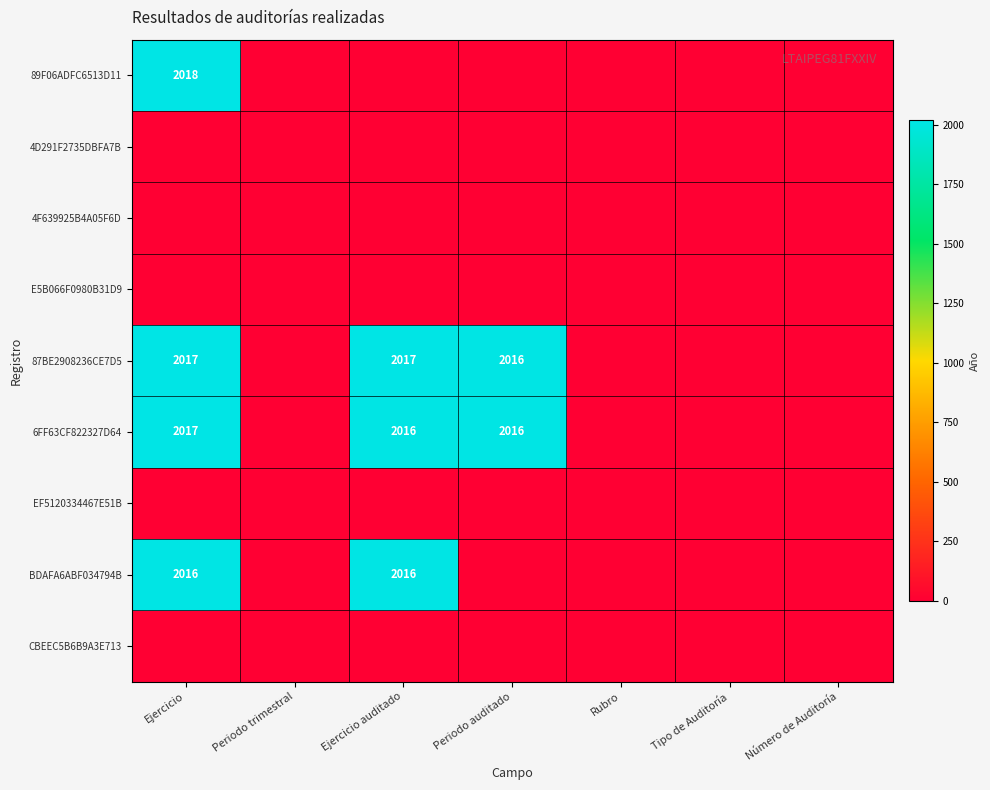

The BDAFA6ABF034794B series shows 1266 at Ejercicio auditado. True or false?

False